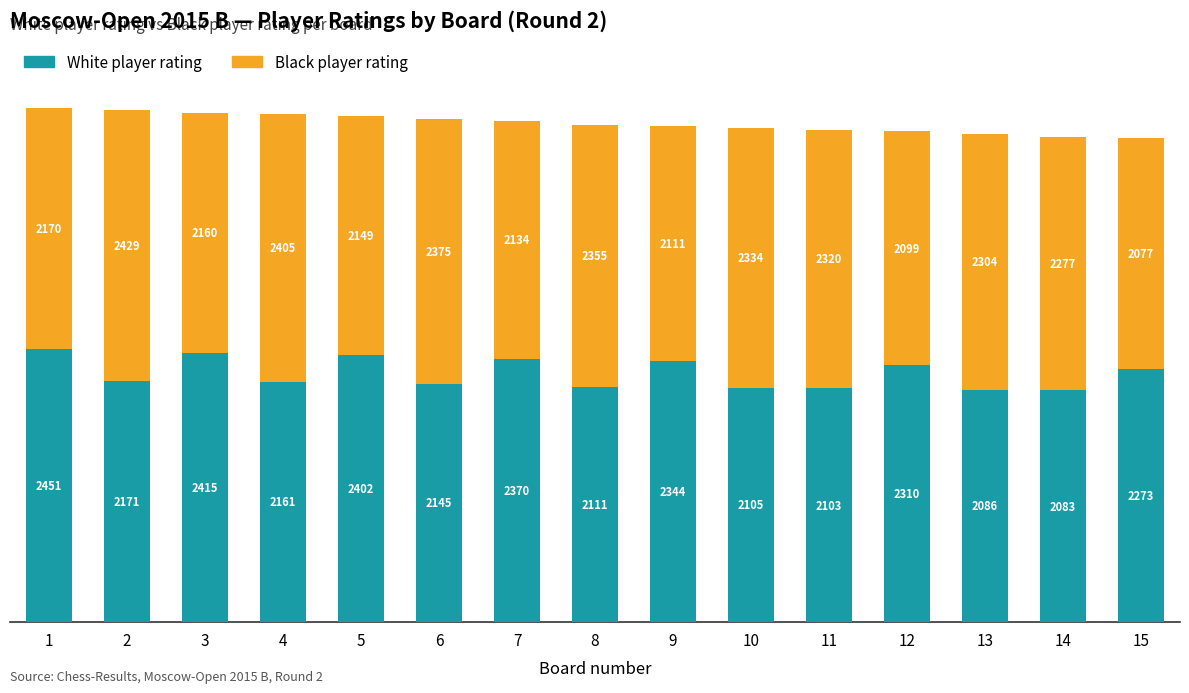

How many values in the White player rating series are below 2171?

7